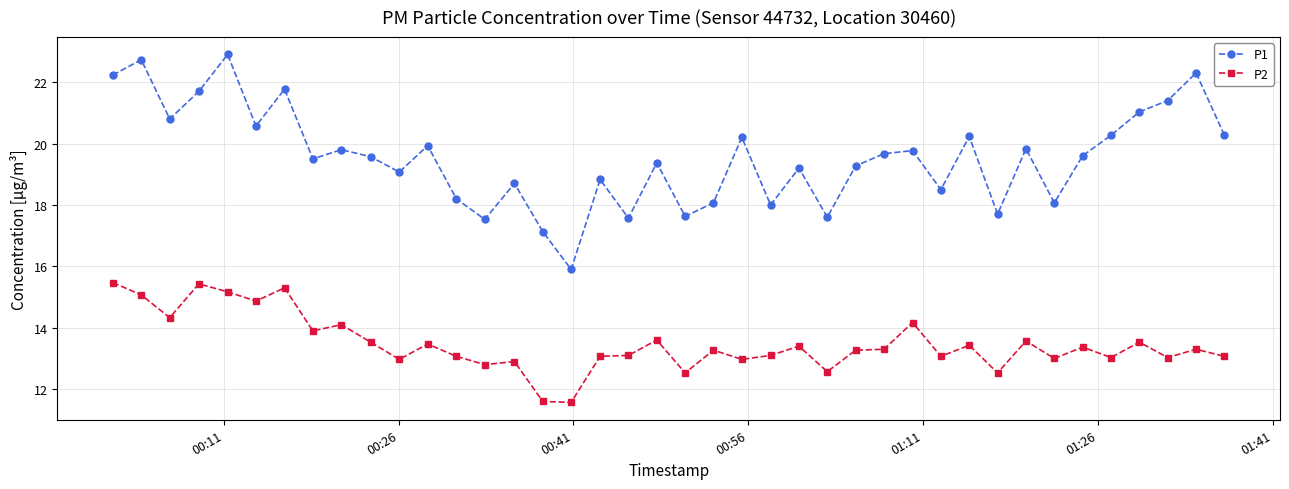

What is the value of the P1 point at the 9th from the left?

19.8